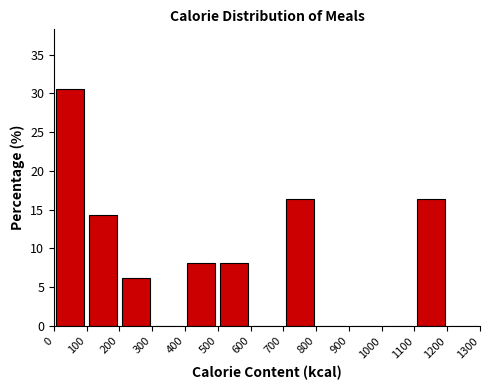

What is the height of the bar covering 700 to 800 on the x-axis? The values are not printed on the chart, so give them approximately, as read against the axis.

16.5